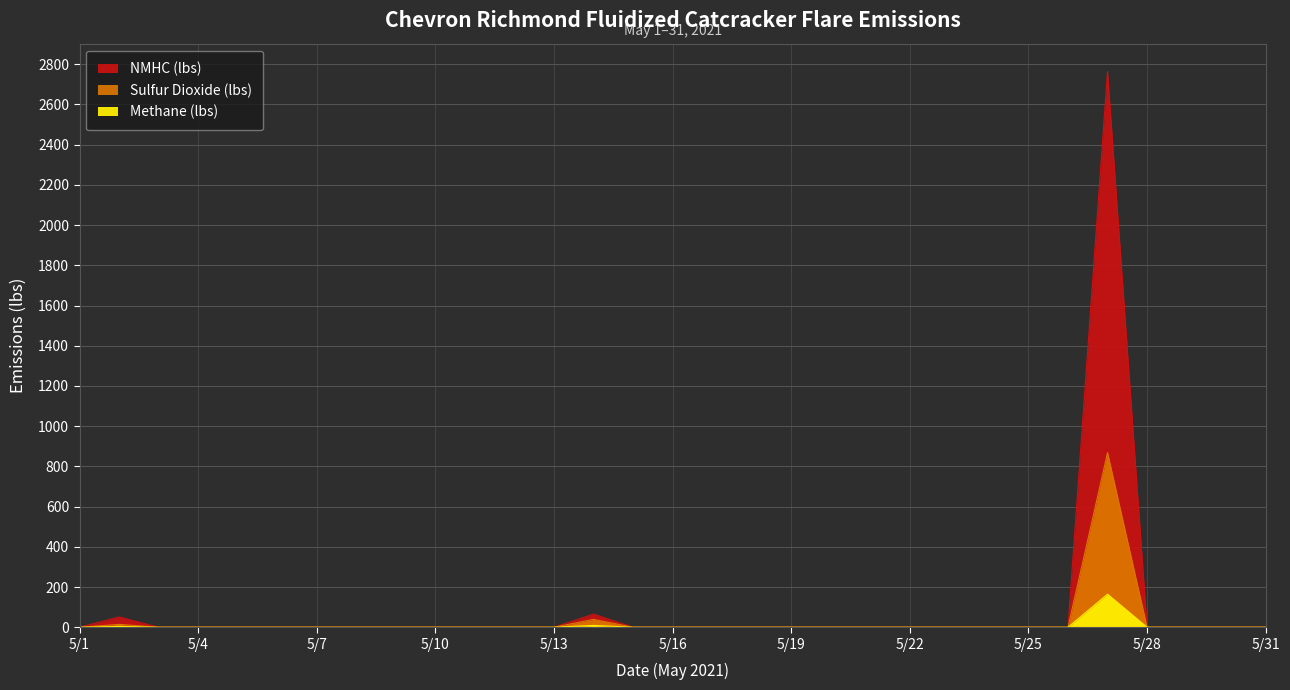

What is the difference between the maximum and minimum values in the NMHC (lbs) series?

2764.2